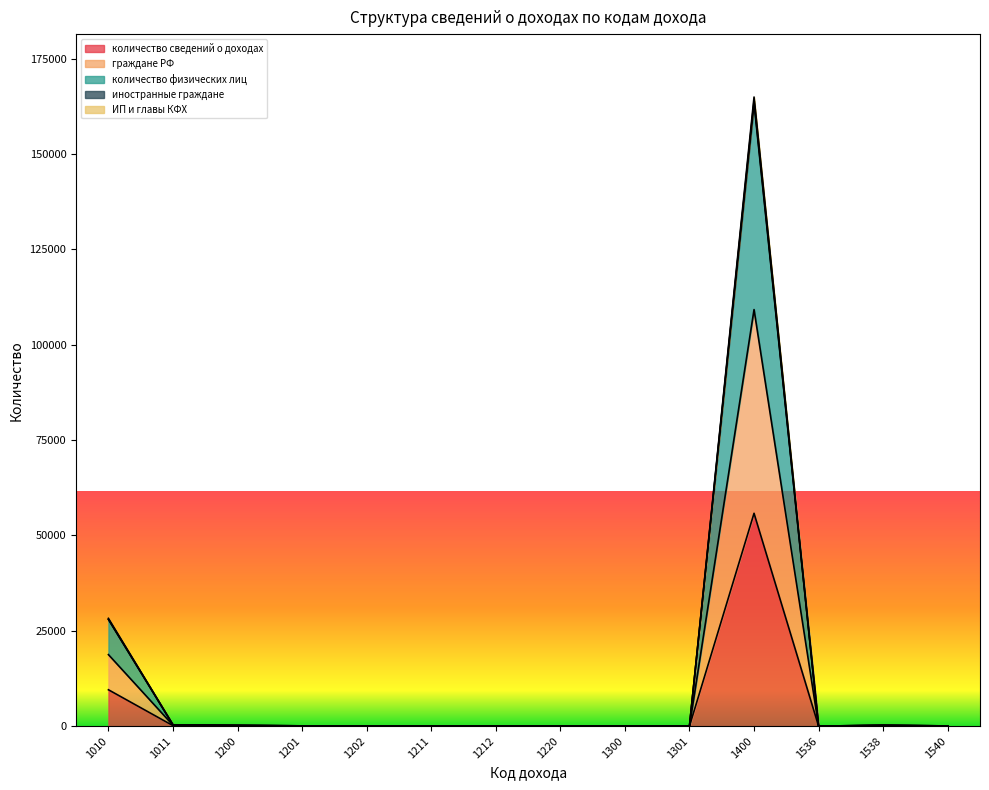

Where is the first local minimum for граждане РФ?

1202